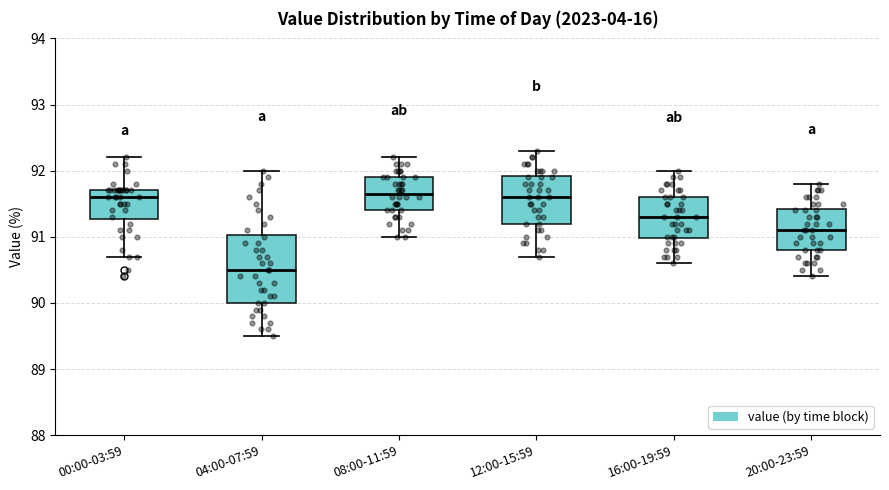

Reading left to right, transcribe this box plot: for each box, give where its median line is, the range the box spans, and where its two whiskers end, as read against the y-axis. The values are not printed on the chart, so give them approximately, as read against the axis.

00:00-03:59: median 91.6, box 91.3 to 91.7, whiskers 90.7 to 92.2
04:00-07:59: median 90.5, box 90.0 to 91.0, whiskers 89.5 to 92.0
08:00-11:59: median 91.7, box 91.4 to 91.9, whiskers 91.0 to 92.2
12:00-15:59: median 91.6, box 91.2 to 91.9, whiskers 90.7 to 92.3
16:00-19:59: median 91.3, box 91.0 to 91.6, whiskers 90.6 to 92.0
20:00-23:59: median 91.1, box 90.8 to 91.4, whiskers 90.4 to 91.8